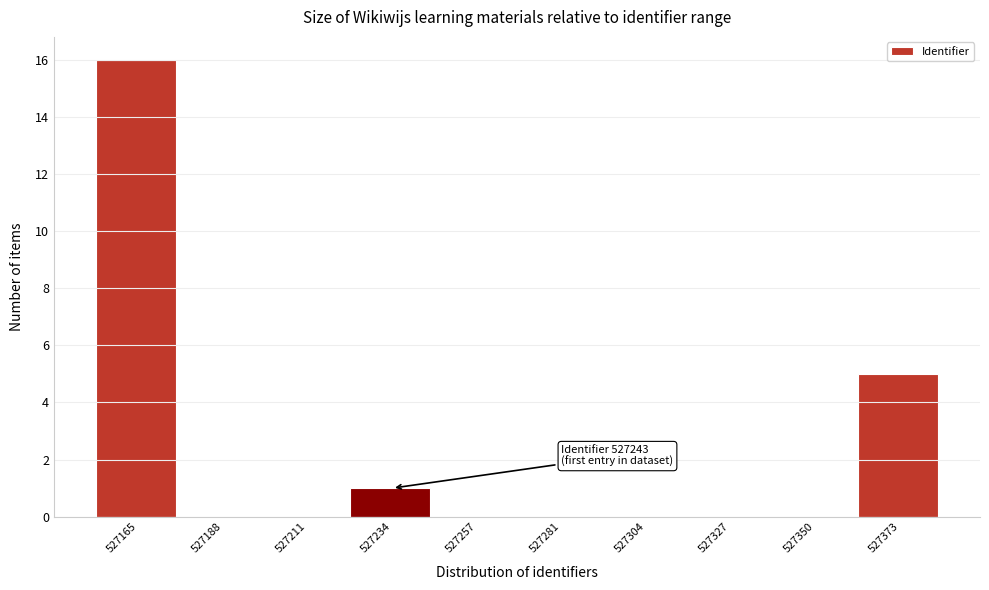

Reading left to right, what are all the values shown in this chart?

527165=16	527188=0	527211=0	527234=1	527257=0	527281=0	527304=0	527327=0	527350=0	527373=5